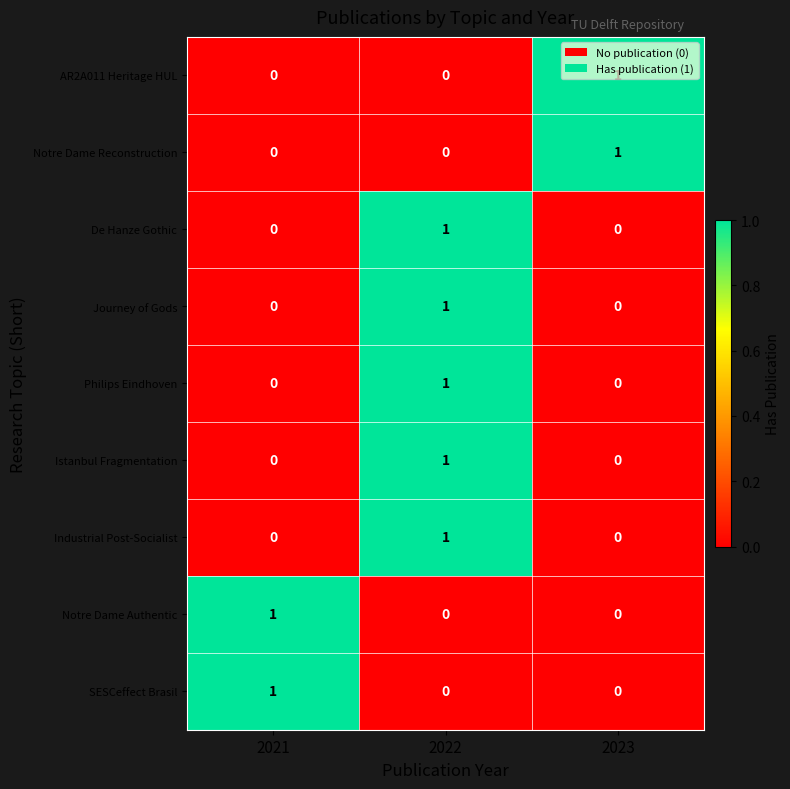

At how many categories does at least one series exceed 0?

3